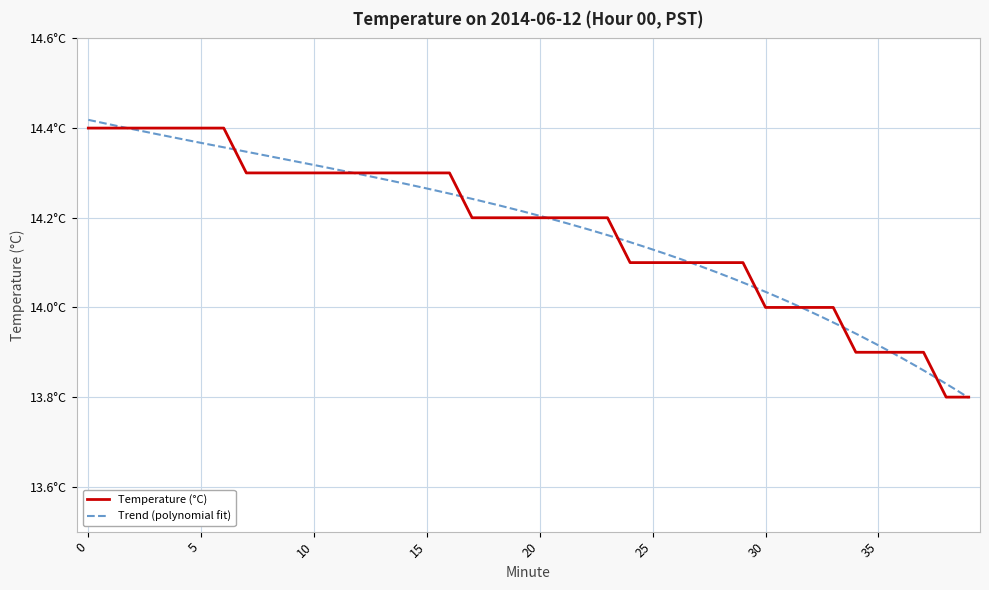

What is the difference between the maximum and minimum values?

0.6